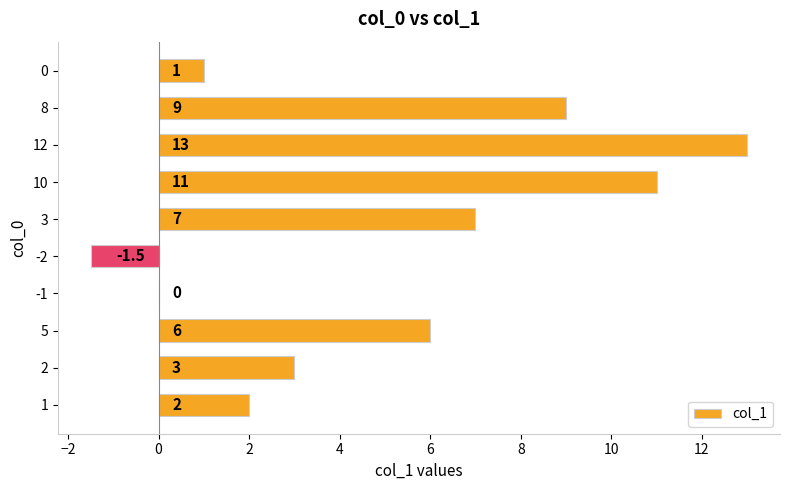

What value does the data have at 0?

1.0